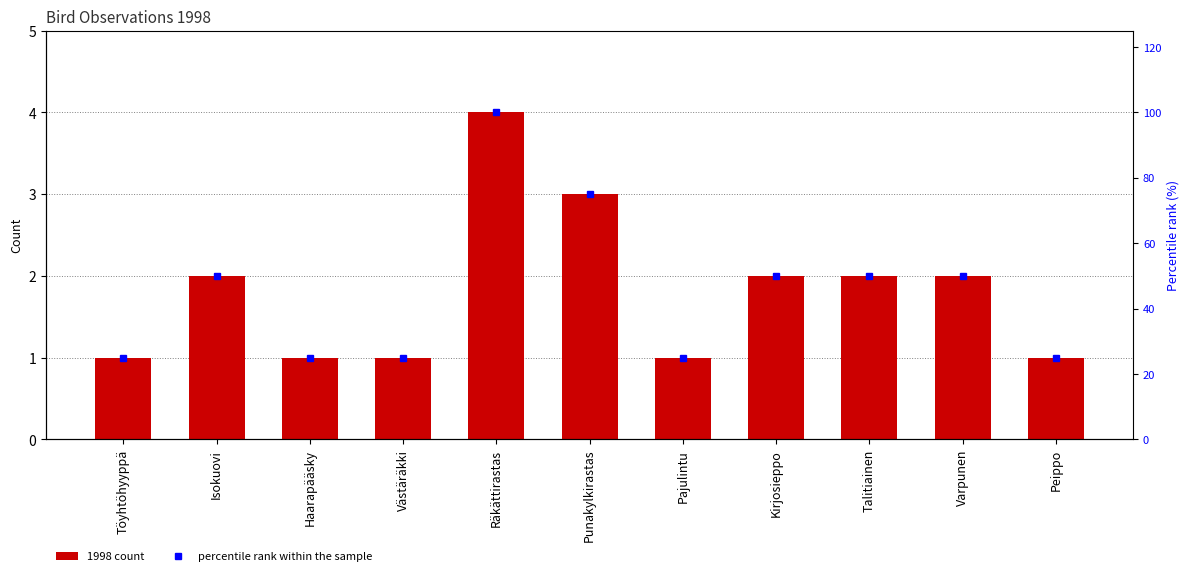

The value of percentile rank within the sample at Punakylkirastas is 18. True or false?

False